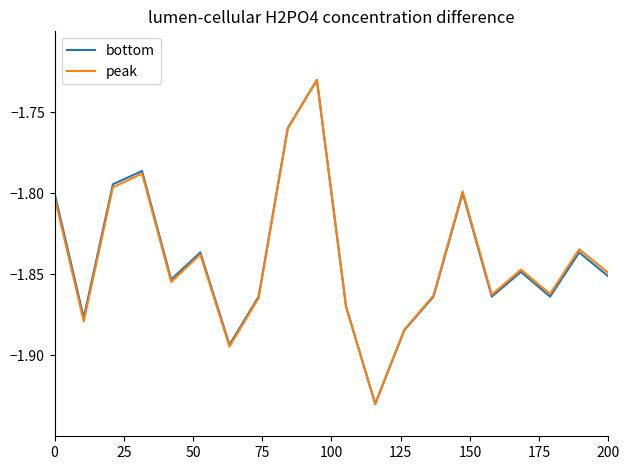

List the series in order of their peak value, highest first.

bottom, peak